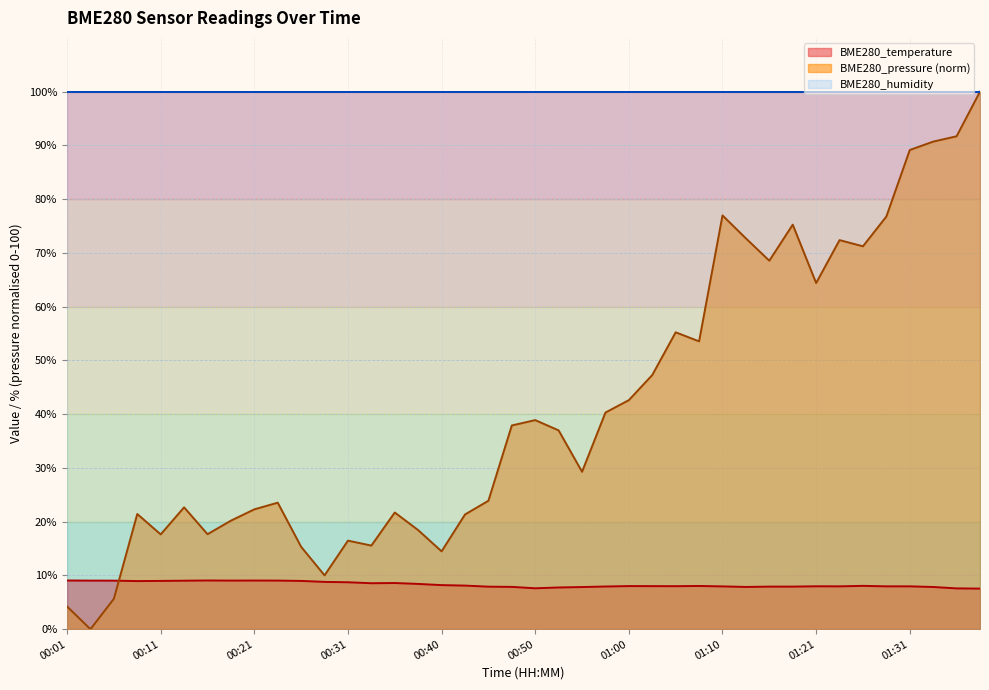

What is the average value of the BME280_temperature series?

8.3